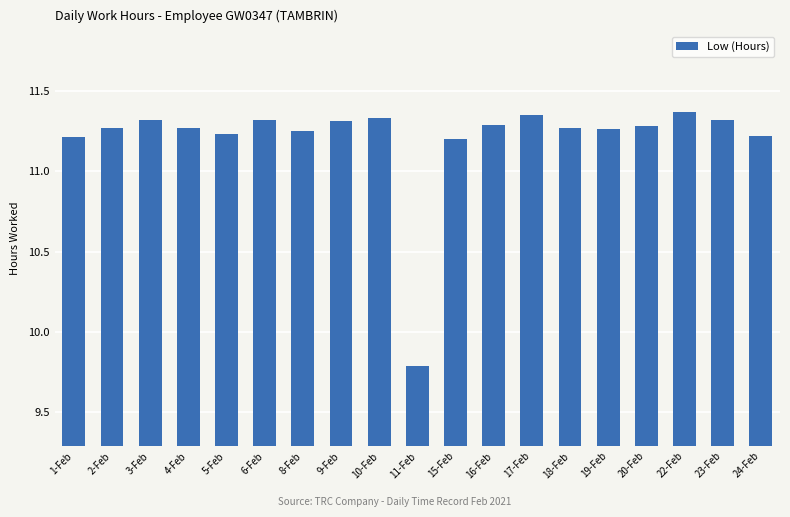

What is the label of the 17th bar from the left?

22-Feb